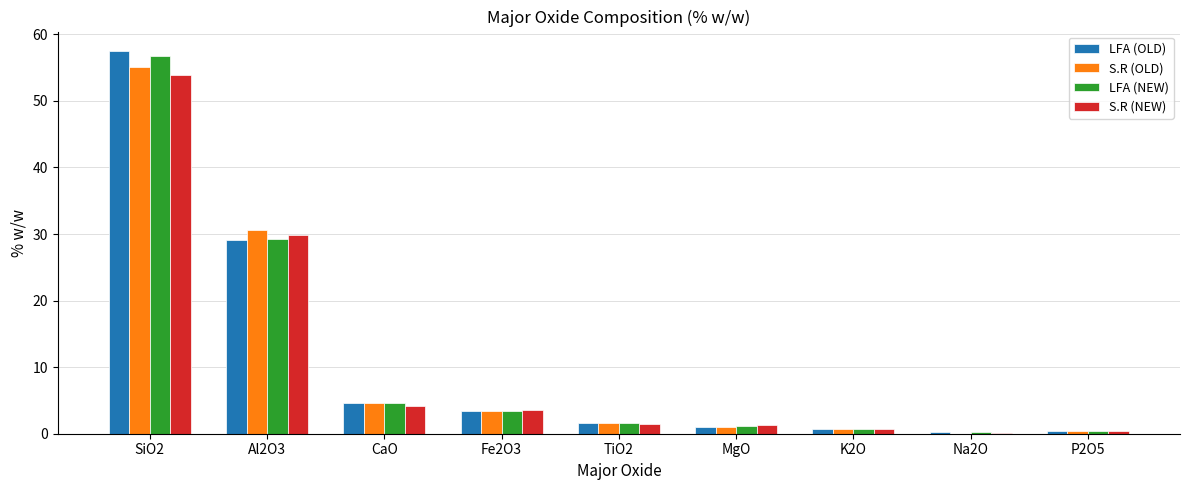

What is the highest value of the S.R (NEW) series?

53.9